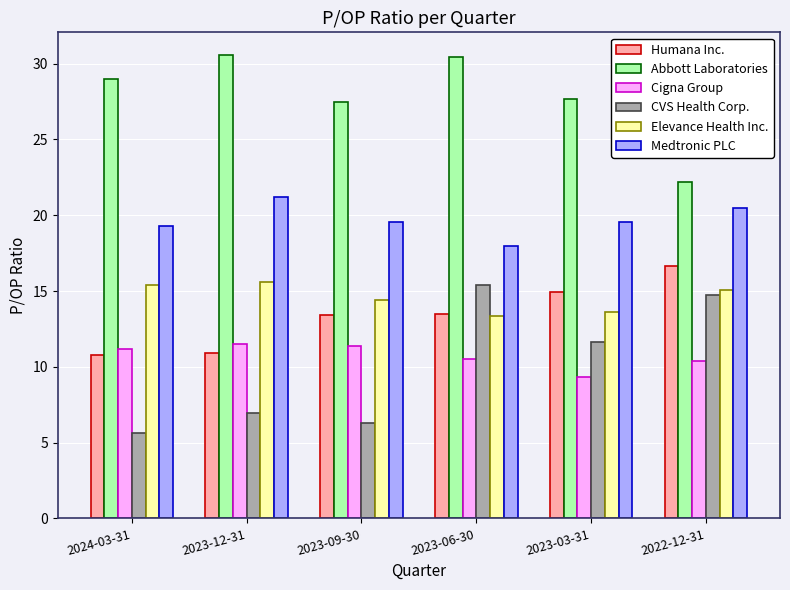

What is the maximum value shown in the chart?

30.5